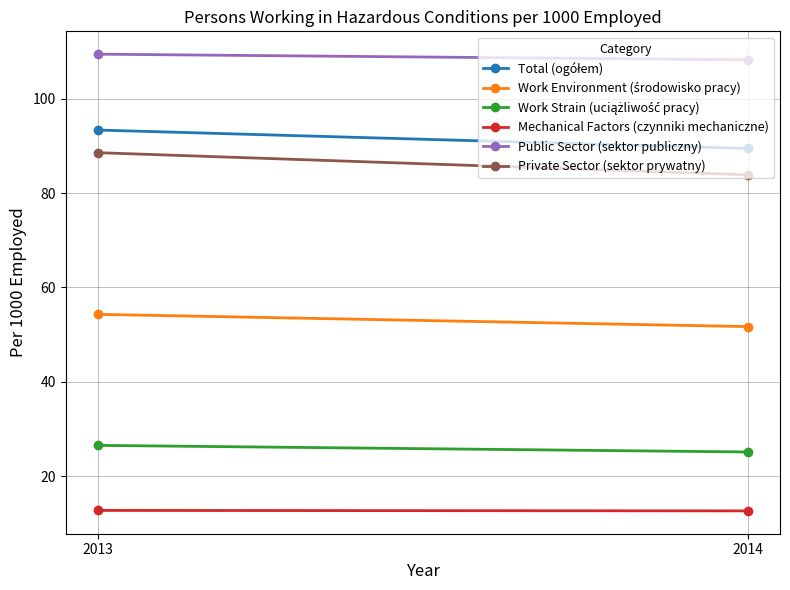

Which label corresponds to the smallest value in the chart?

2014